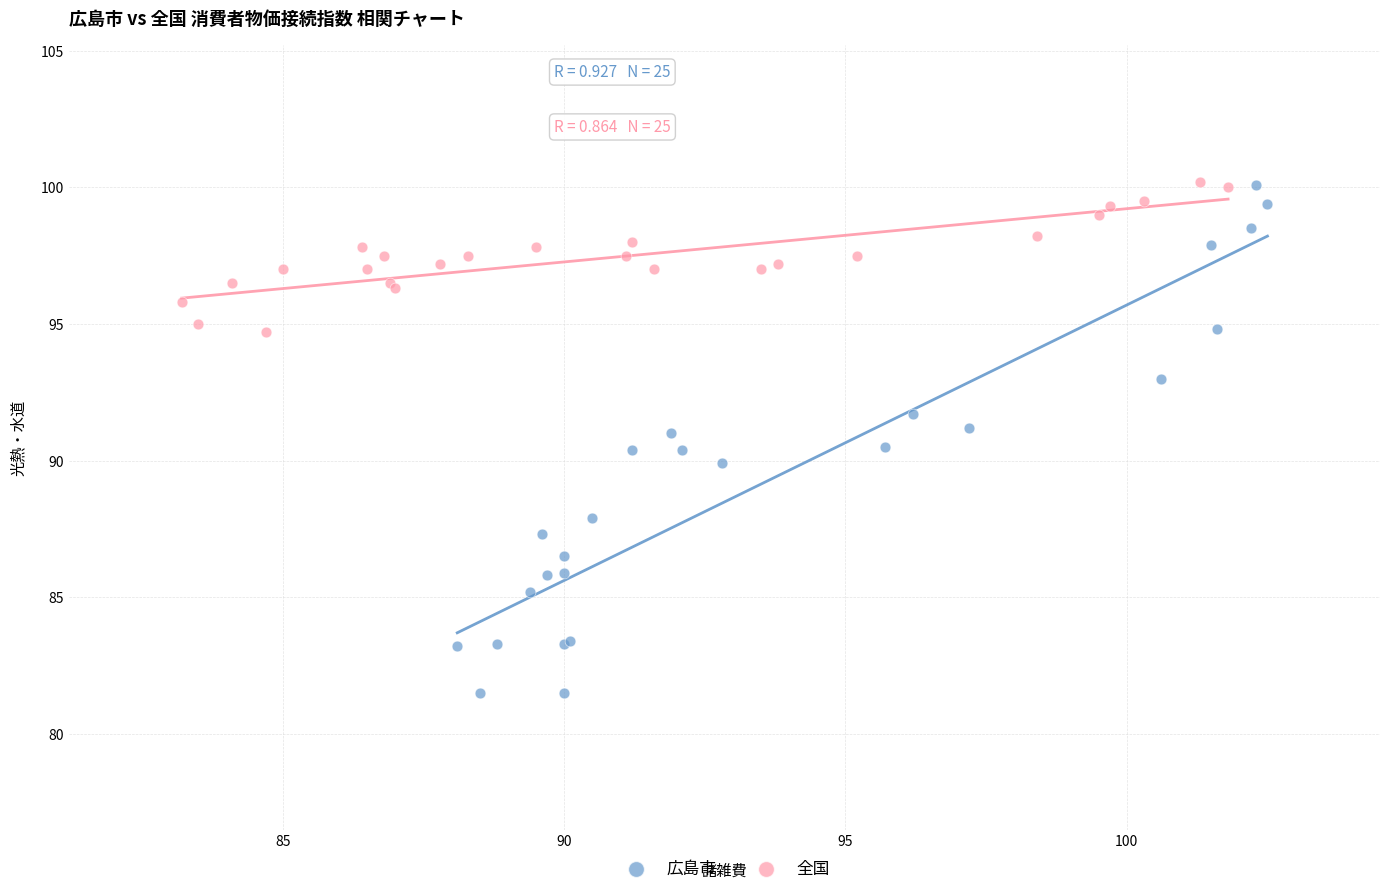

Which series contains the lowest Y value?

広島市